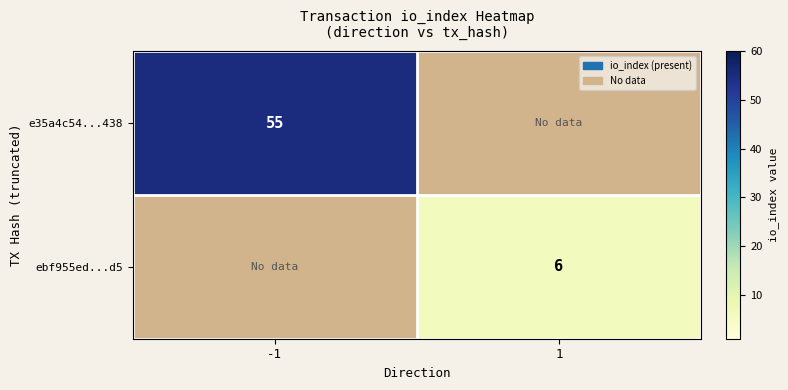

Which label corresponds to the largest value in the chart?

-1